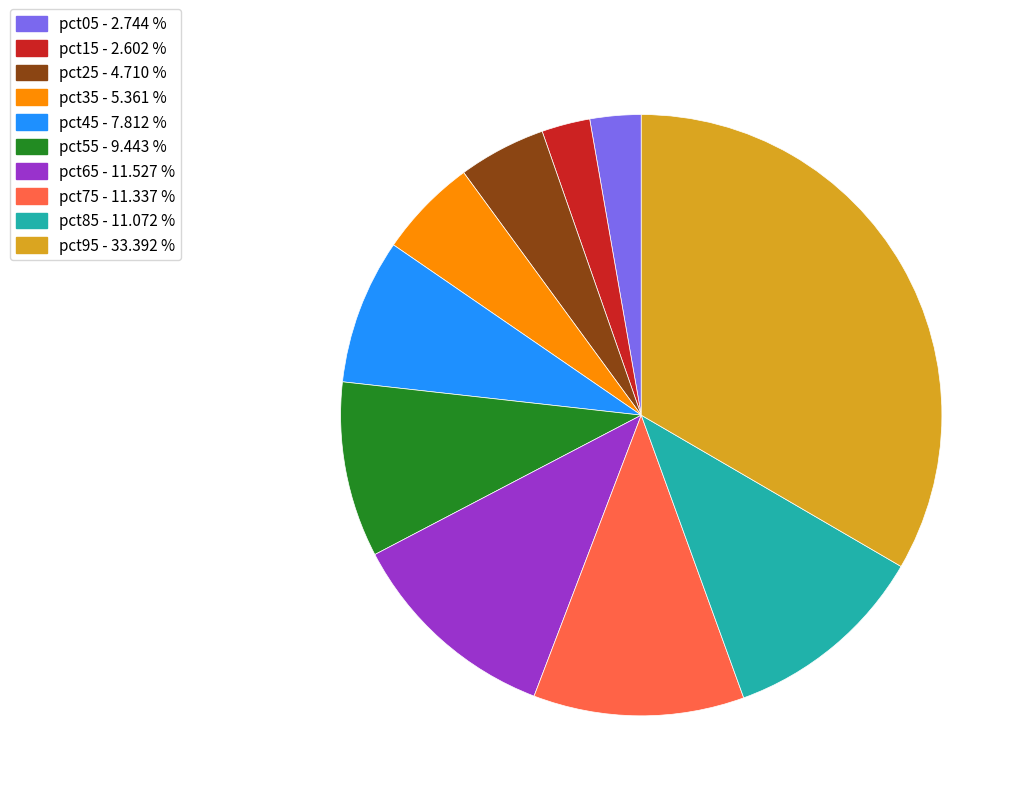

True or false: pct35 accounts for 5% of the total.

True